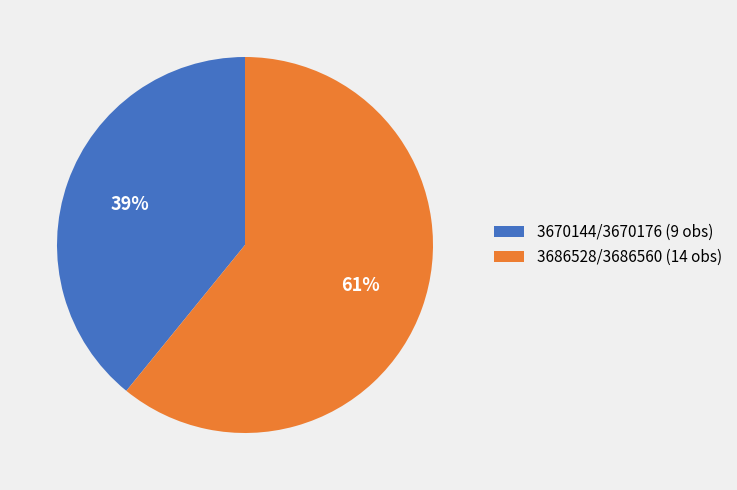

How many segments does this pie chart have?

2